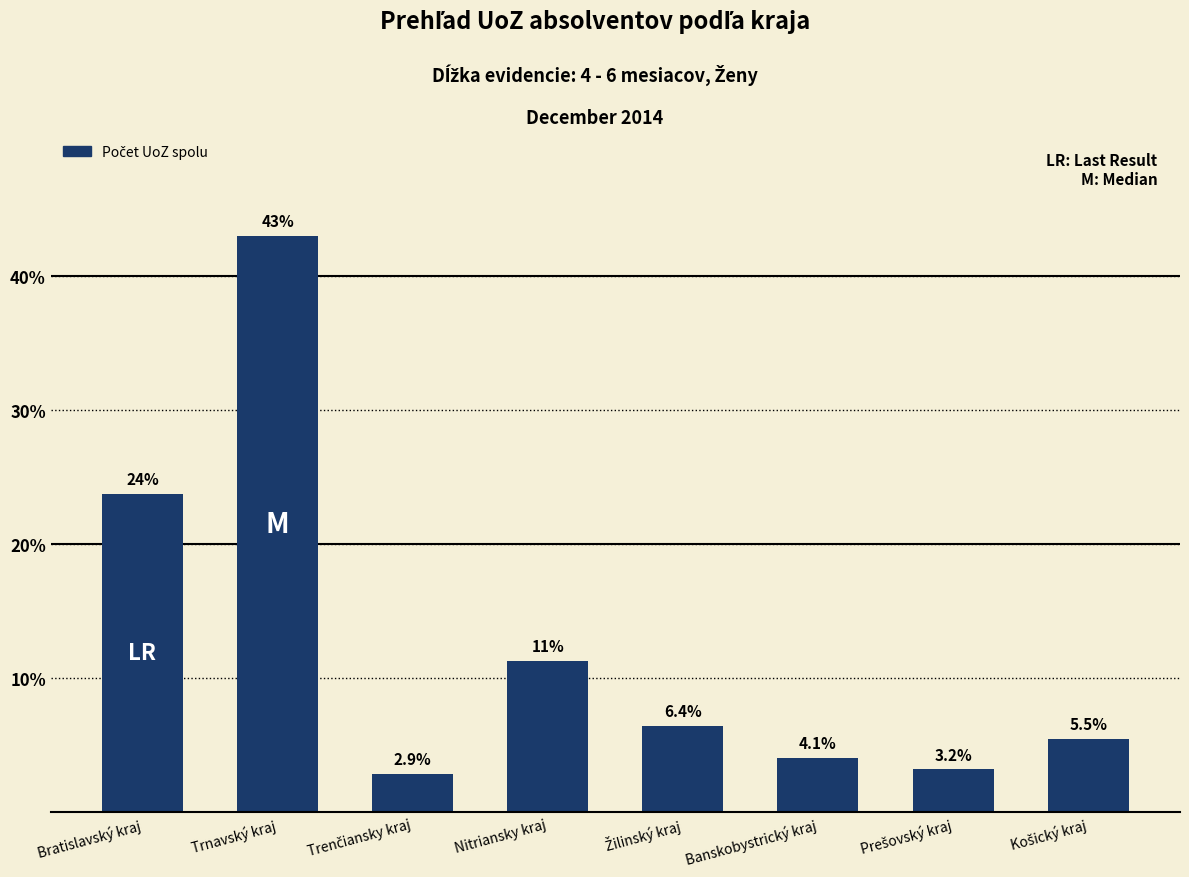

Read the value at Bratislavský kraj.

23.7